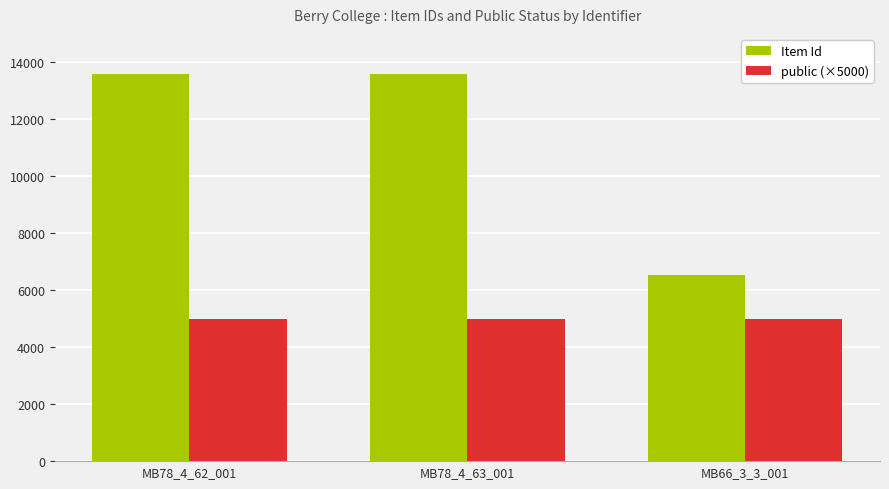

What is the maximum value shown in the chart?

13585